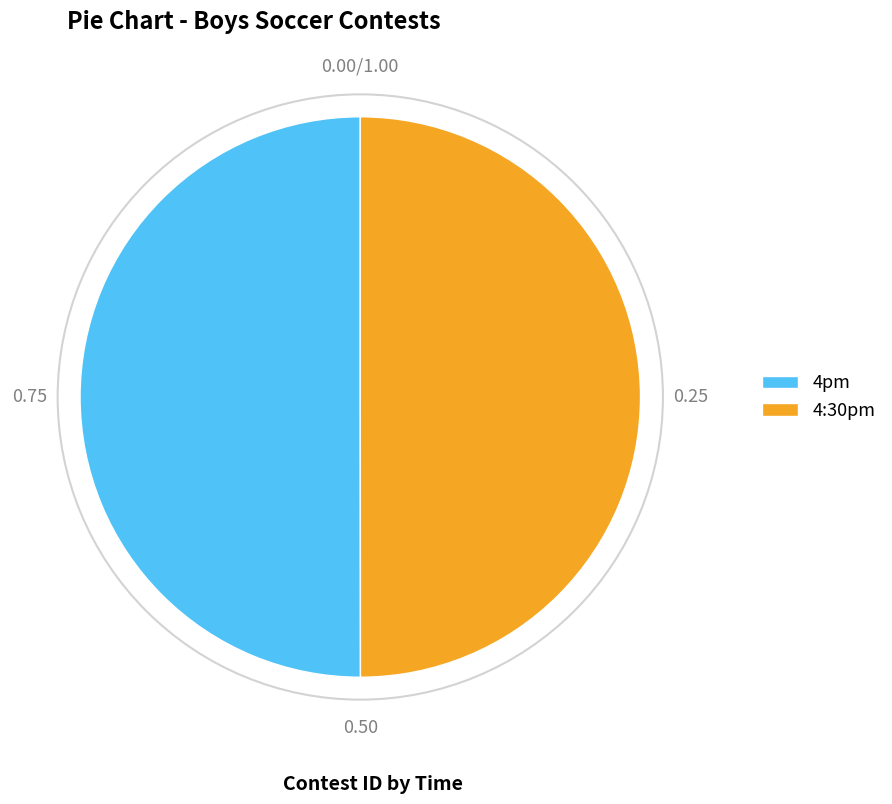

Do 4:30pm and 4pm together represent more than half of the pie?

Yes